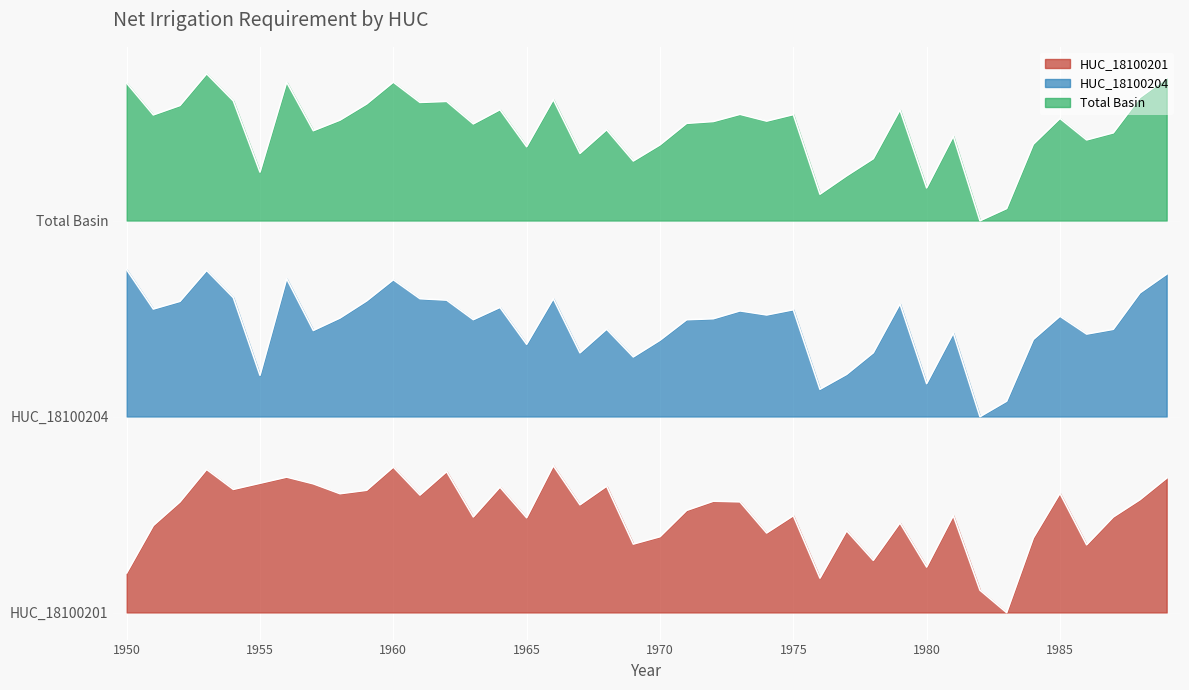

What is the total value across all series at 1953?

41.8